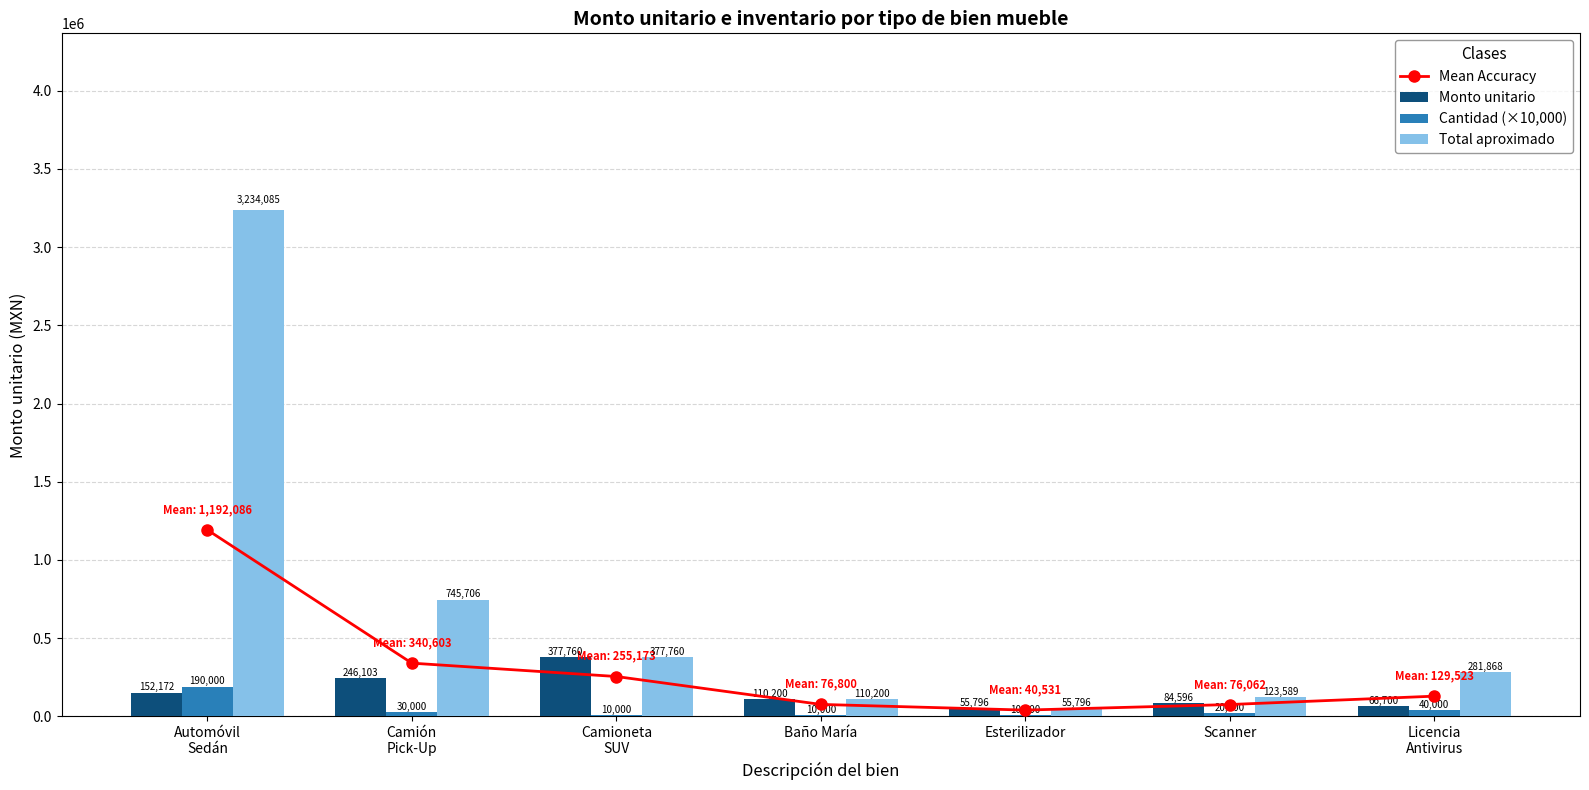

At Licencia
Antivirus, list the series in order from largest to smallest.

Total aproximado, Mean Accuracy, Monto unitario, Cantidad (×10,000)